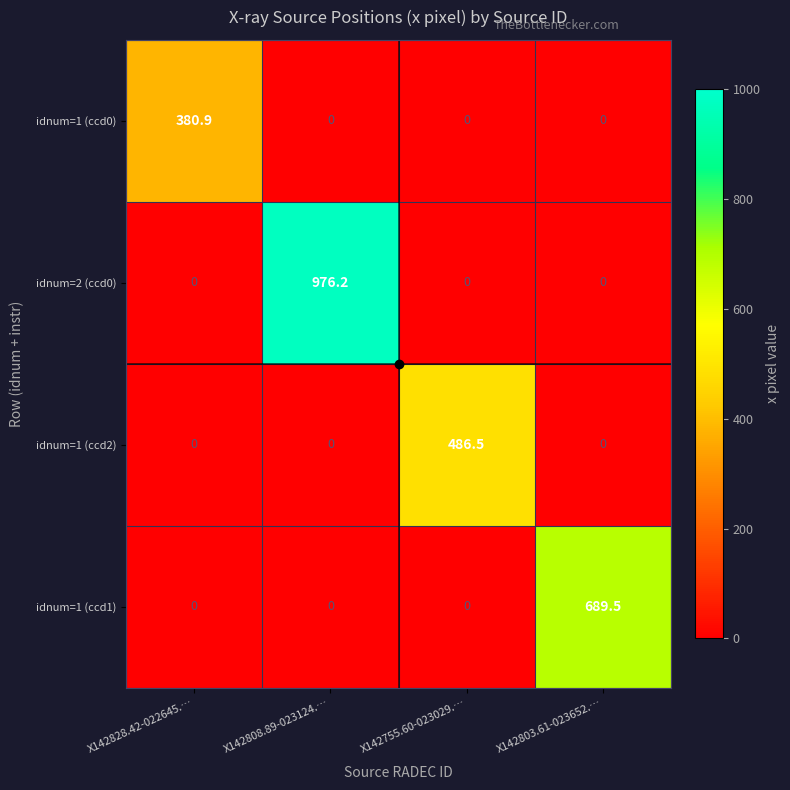

What is the total value across all series at X142803.61-023652.…?

689.5